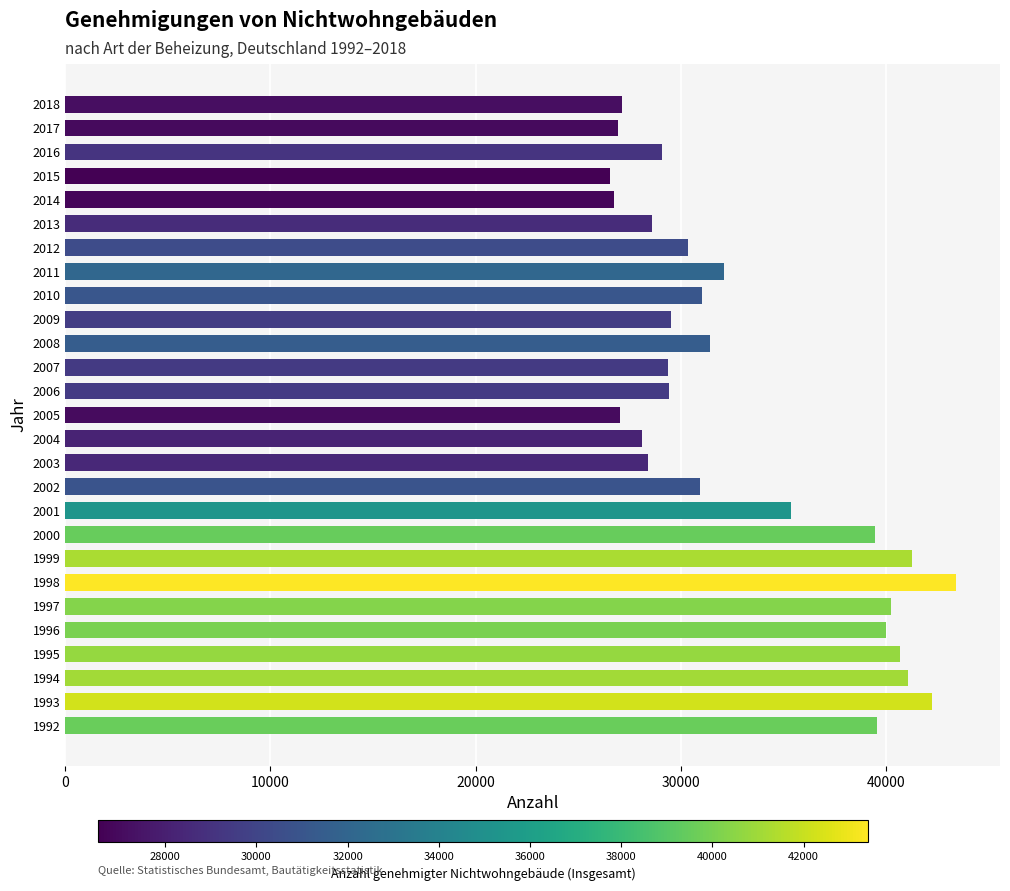

What is the change in value from 2010 to 2015?

-4526